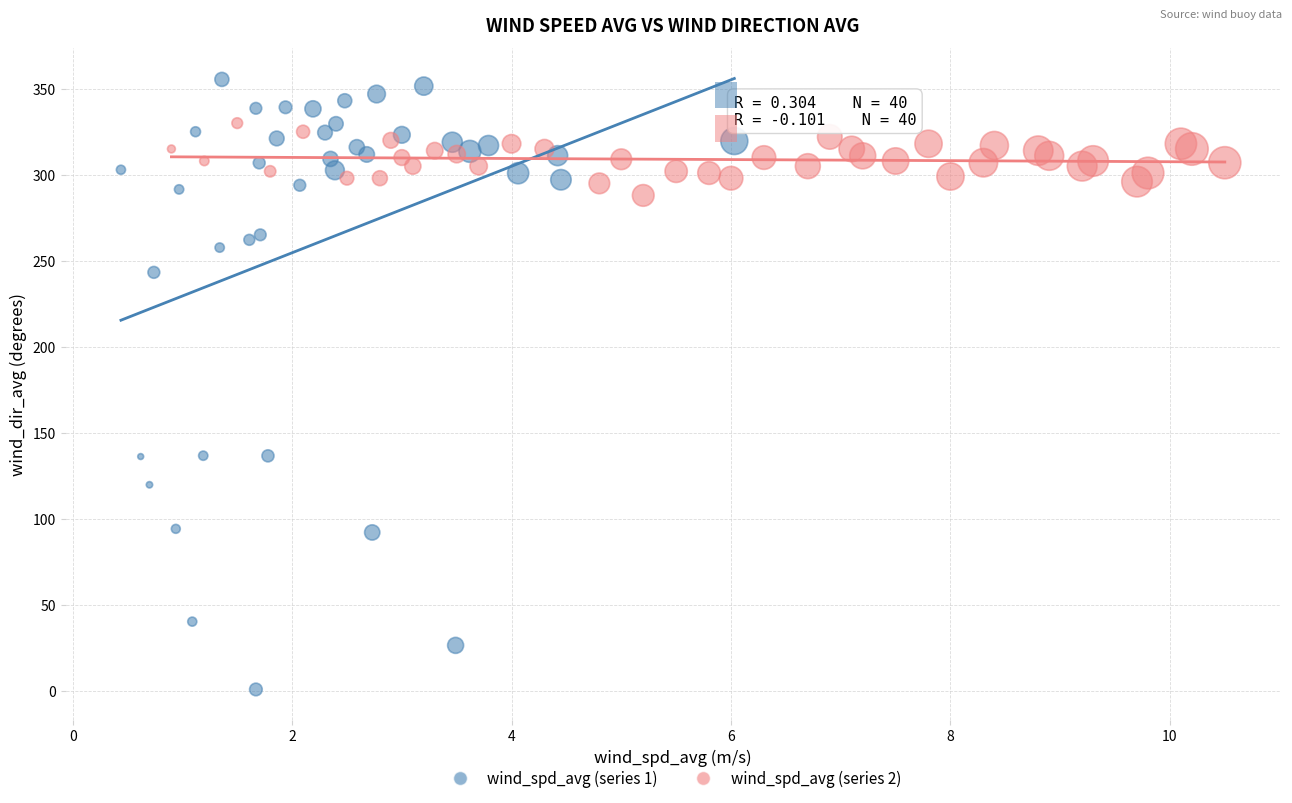

Which series has the largest Y range (max minus min)?

wind_spd_avg (series 1)